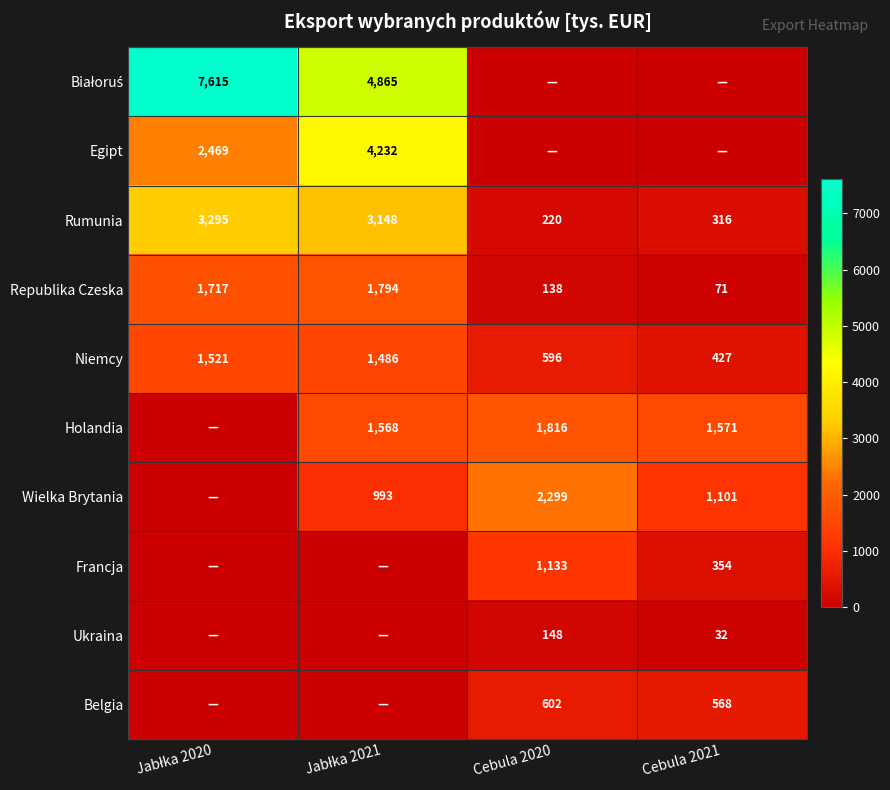

What value does the Rumunia series have at Cebula 2020, to the nearest 10?

220